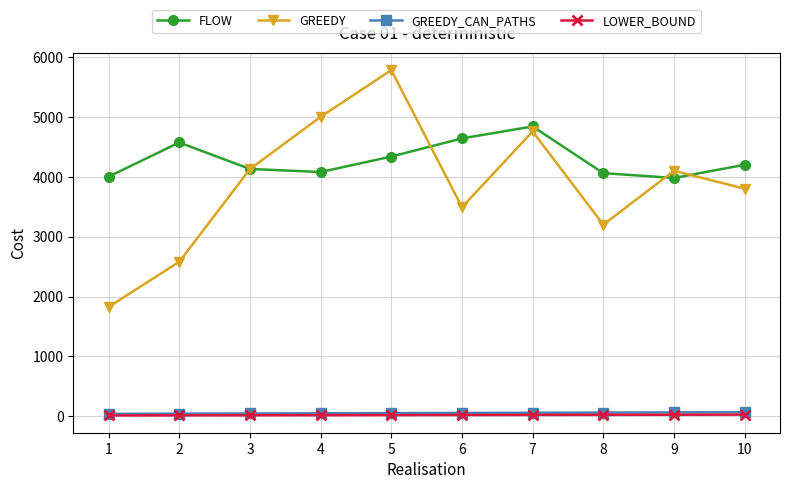

What is the value of the GREEDY point at the 9th from the left?

4100.0